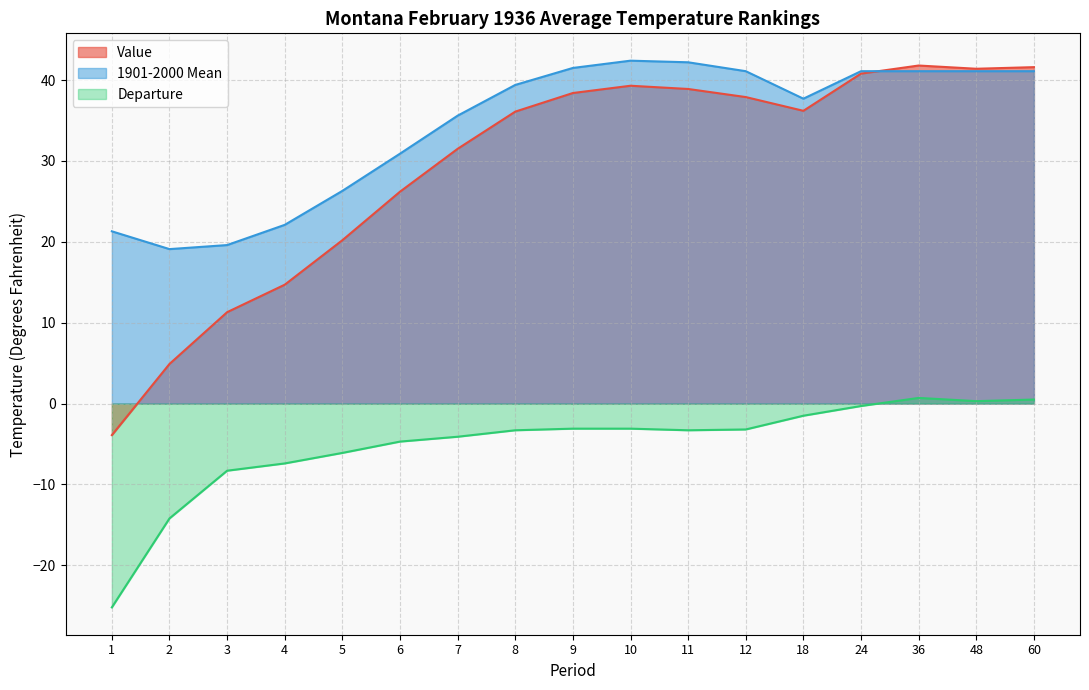

At which category is the sum across all series the highest?

36